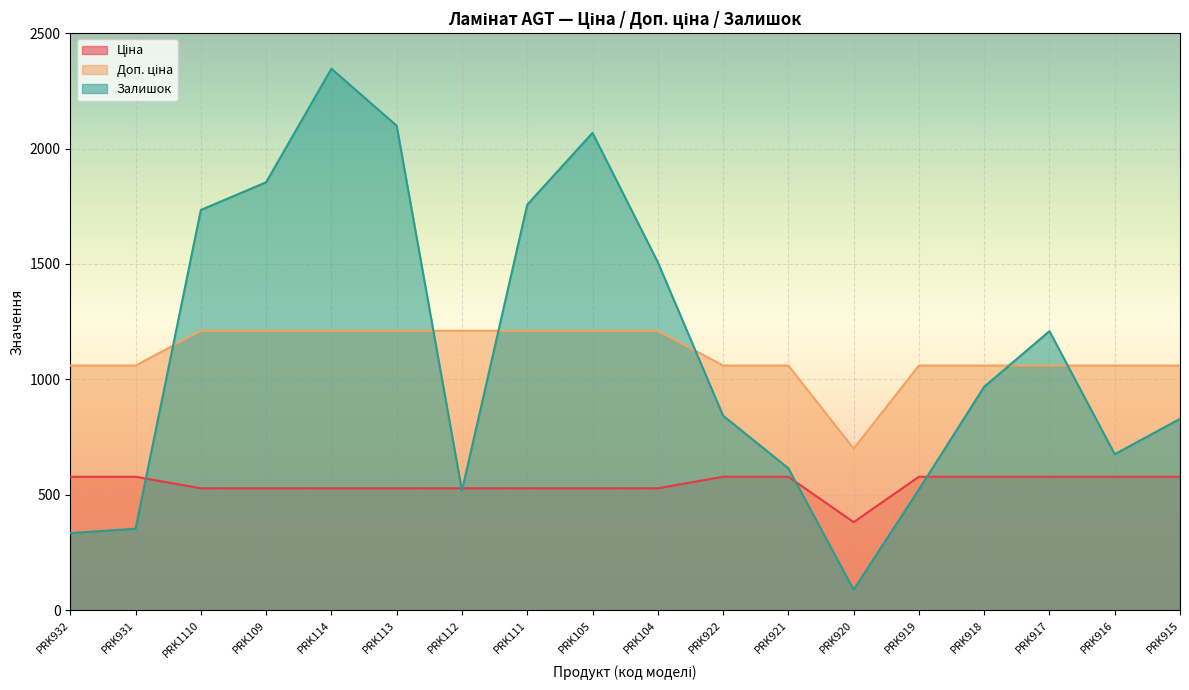

Which series has the widest spread of values?

Залишок